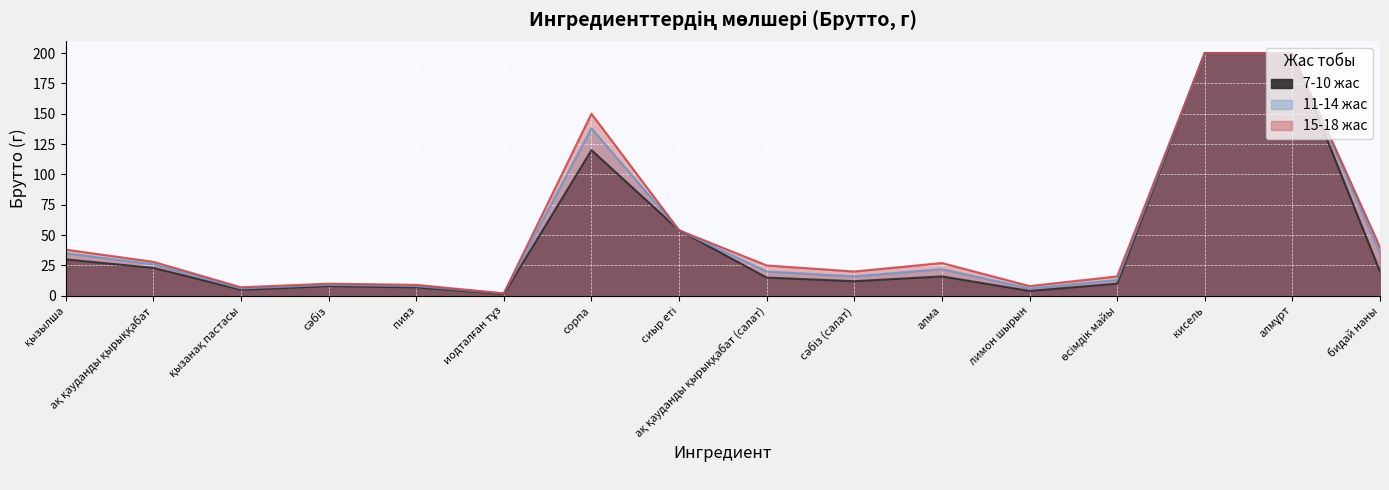

True or false: 15-18 жас and 11-14 жас intersect in this chart.

False